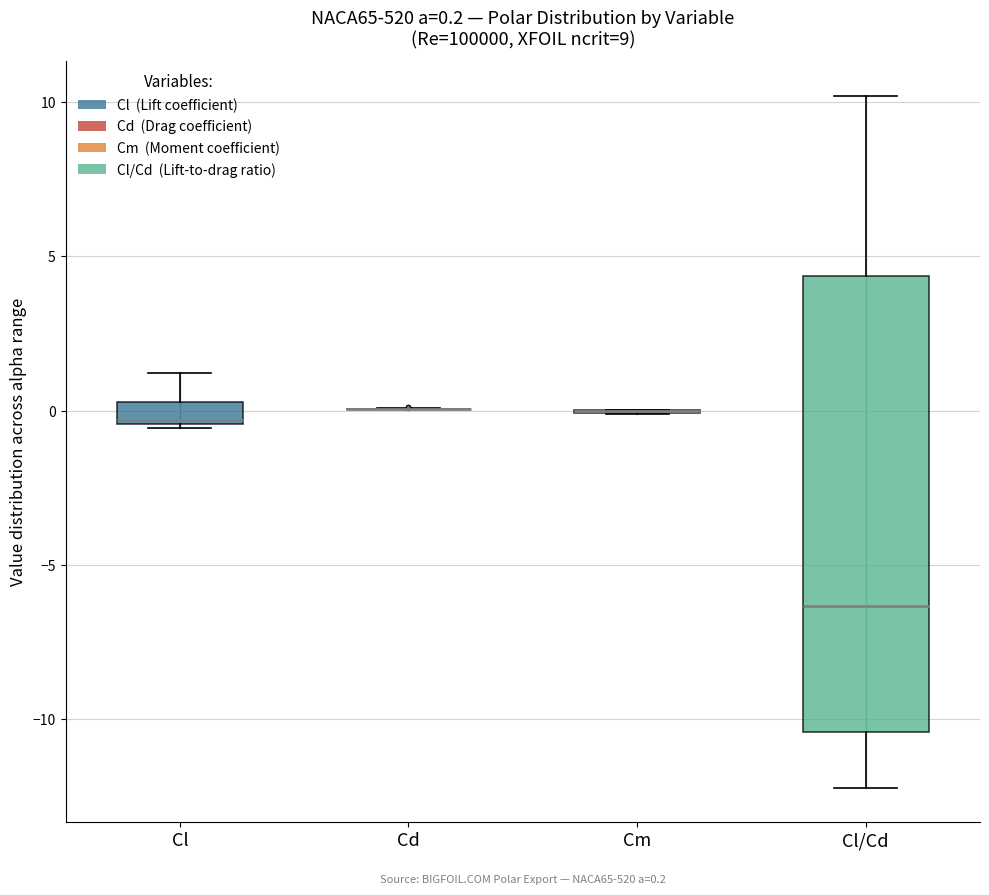

Which box is the tallest, from its lower edge to its upper edge?

Cl/Cd